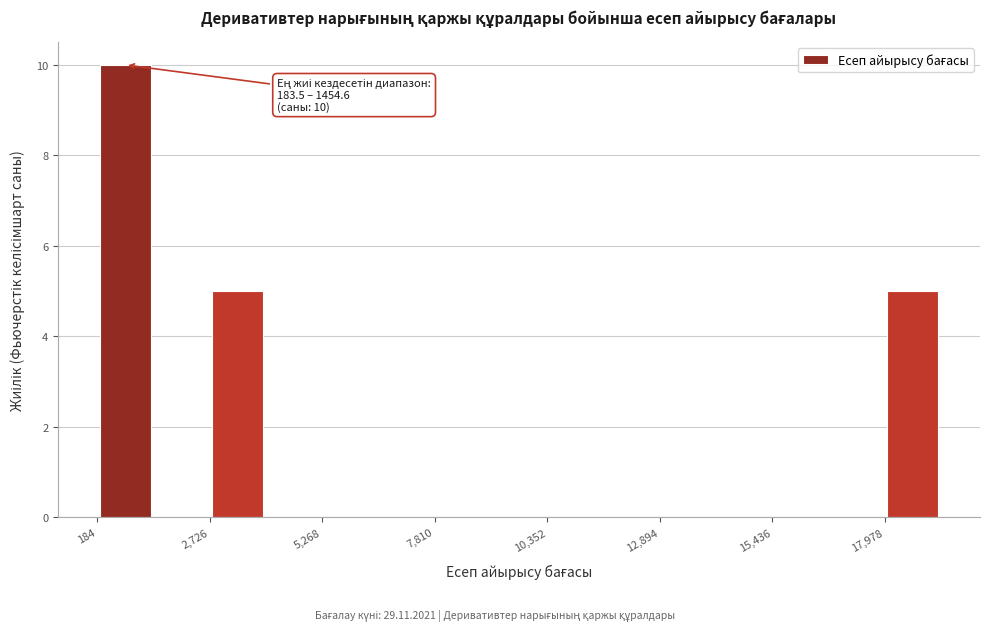

Read against the x-axis, roughly where is the centre of the tallest bar?

1000